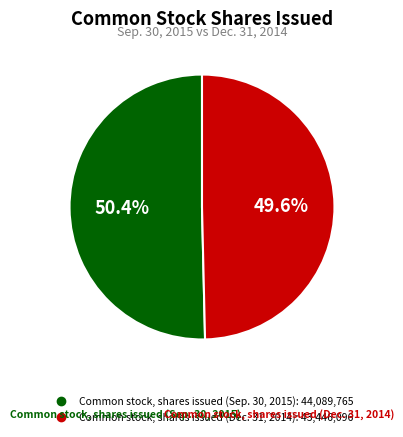

How many segments does this pie chart have?

2